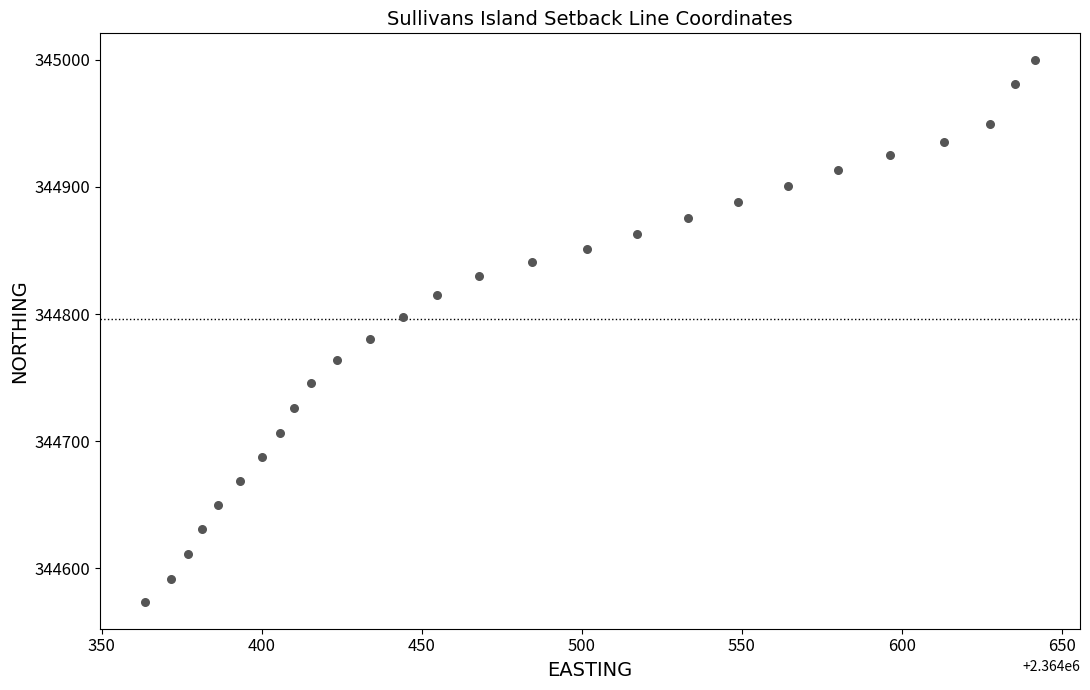

What Y value in the scatter plot is closest to 344786?

344780.6